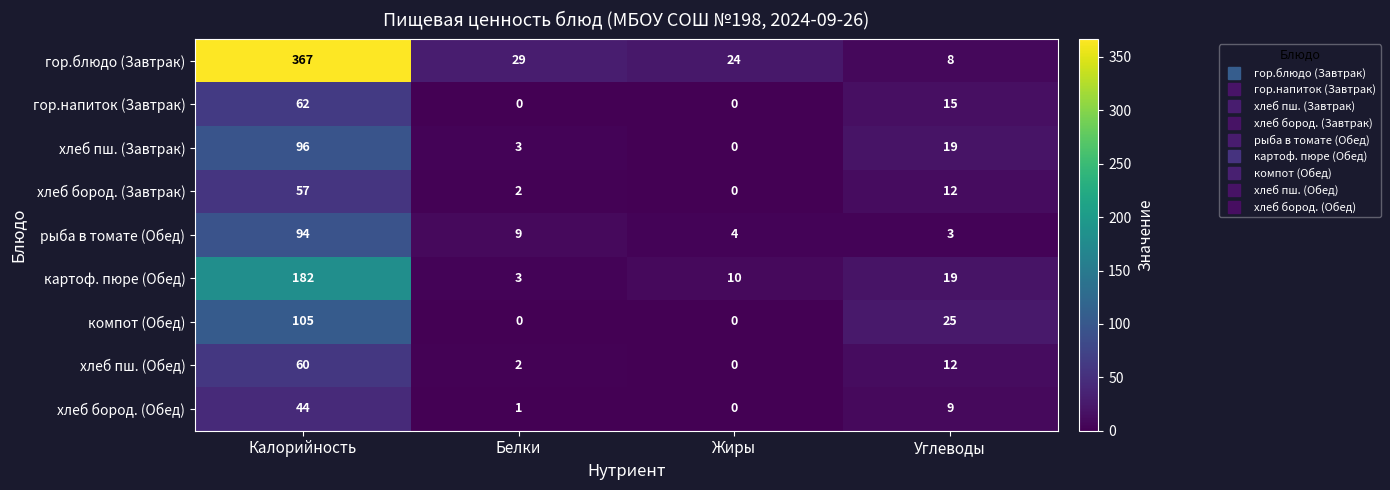

At which category is the sum across all series the highest?

Калорийность